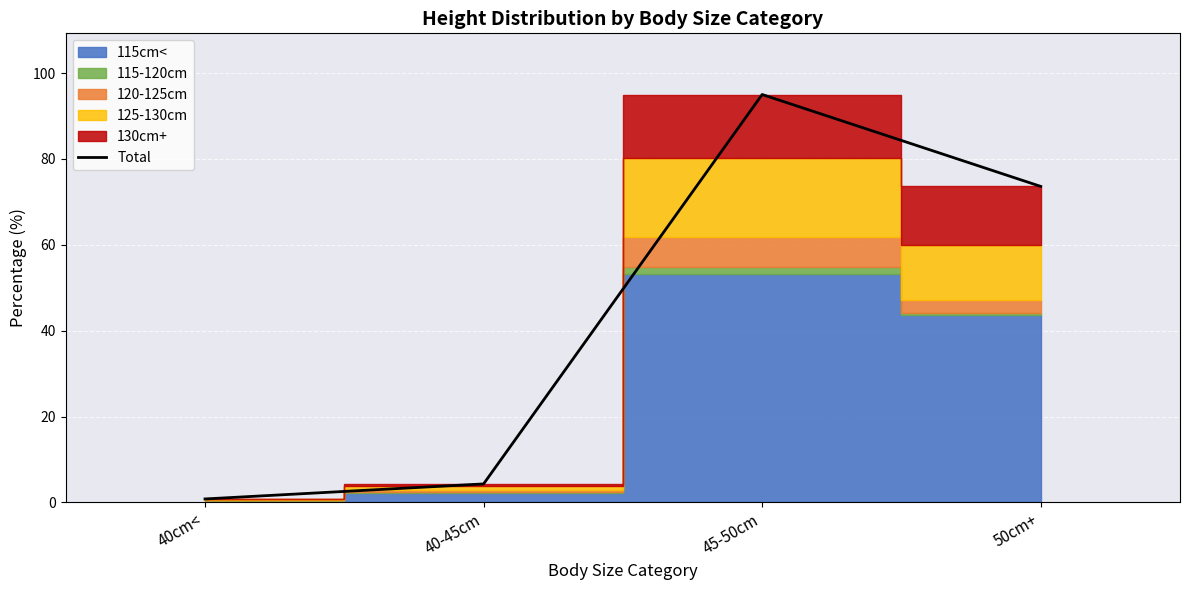

What value does the data have at 40-45cm?

4.3